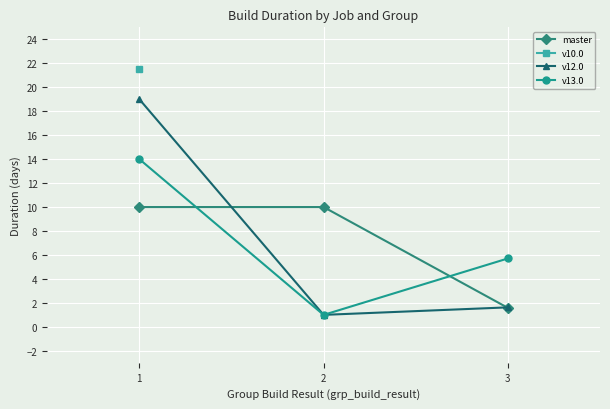

The master series shows 1.6 at 3. True or false?

True